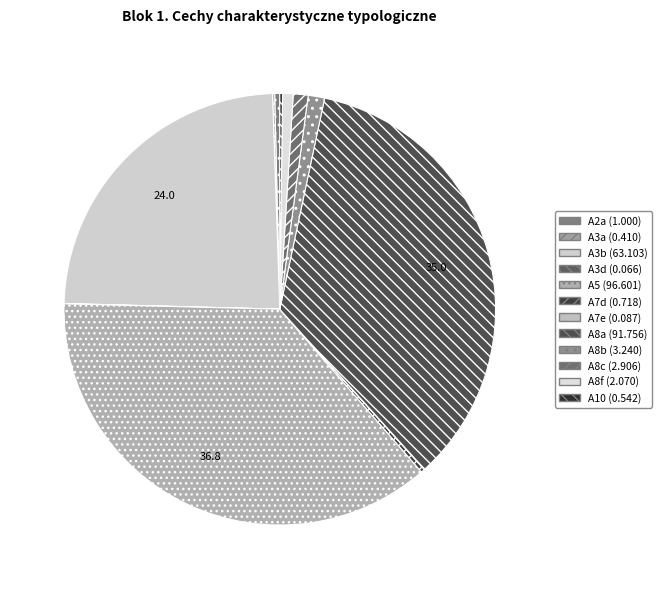

Is it true that A3a is 9% of the pie?

False